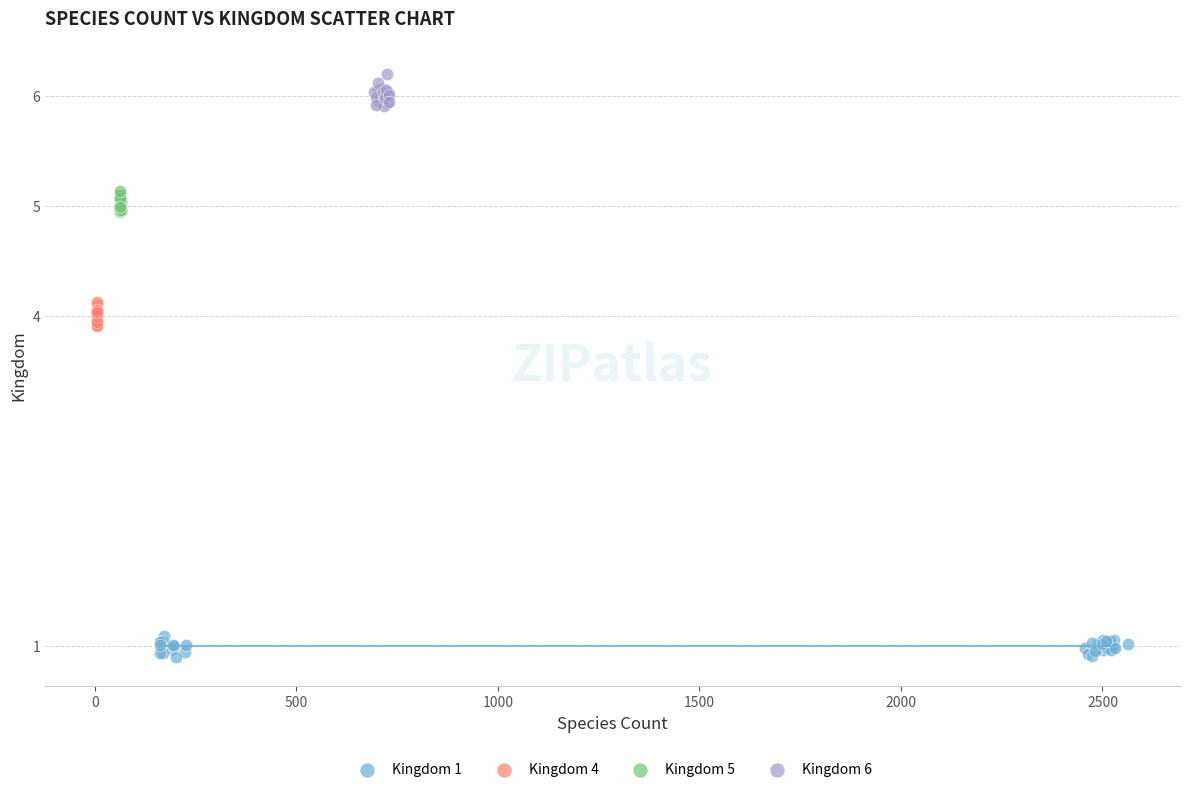

Which series contains the highest Y value?

Kingdom 6